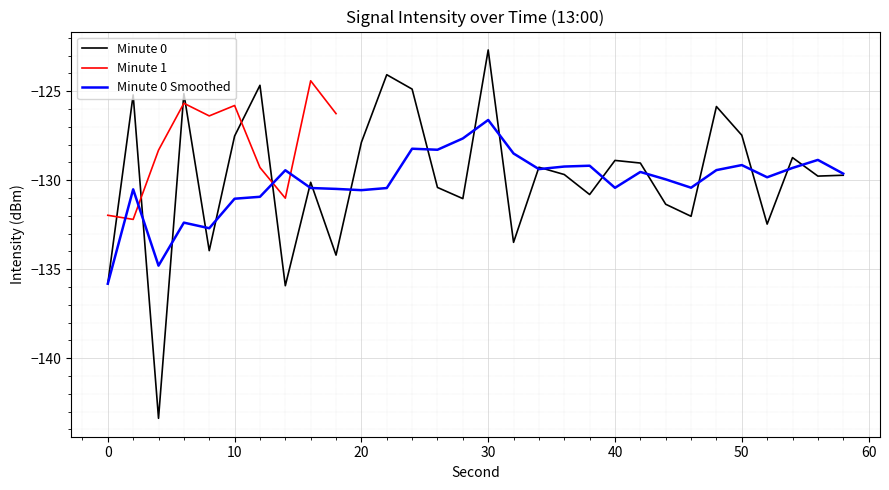

What is the change in value from 2 to 10?

-2.3